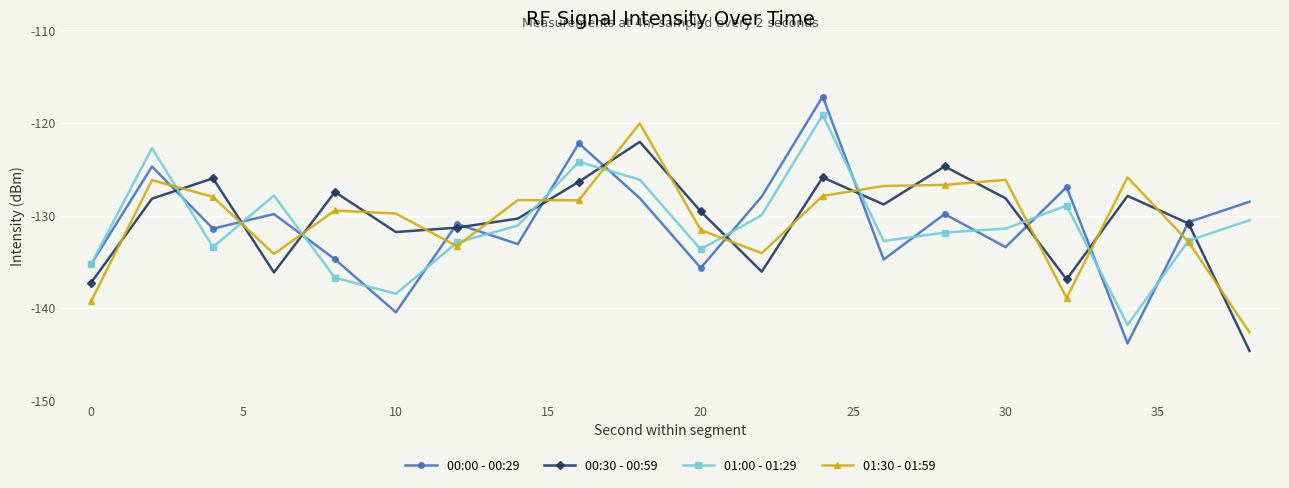

Which series has the largest range (max minus min)?

00:00 - 00:29